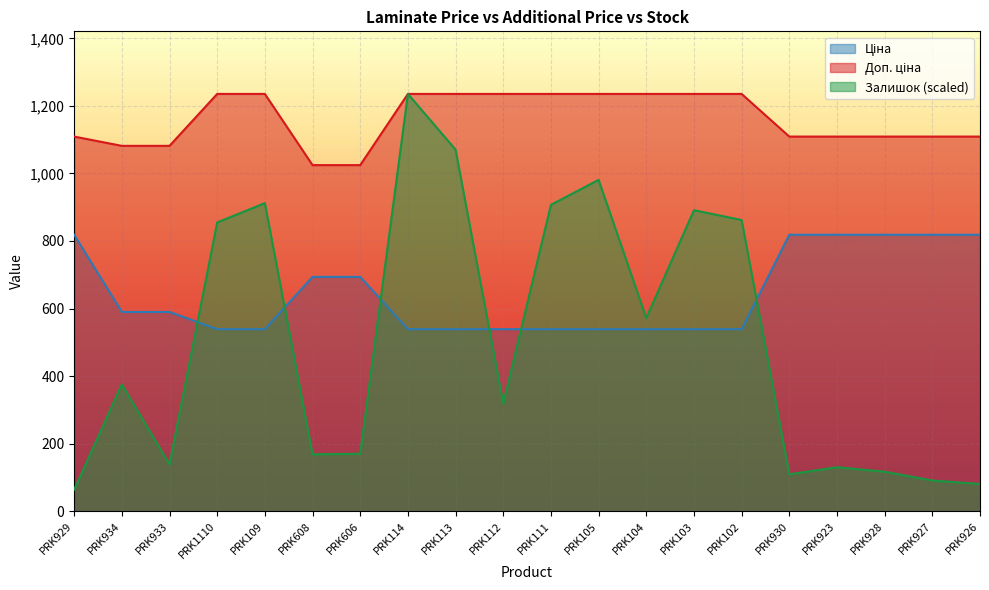

Reading right to left, what are all the values shown in this chart?

Ціна: PRK926=818.5	PRK927=818.5	PRK928=818.5	PRK923=818.5	PRK930=818.5	PRK102=539.0	PRK103=539.0	PRK104=539.0	PRK105=539.0	PRK111=539.0	PRK112=539.0	PRK113=539.0	PRK114=539.0	PRK606=693.7	PRK608=693.7	PRK109=539.0	PRK1110=539.0	PRK933=589.9	PRK934=589.9	PRK929=818.5
Доп. ціна: PRK926=1109.2	PRK927=1109.2	PRK928=1109.2	PRK923=1109.2	PRK930=1109.2	PRK102=1235.4	PRK103=1235.4	PRK104=1235.4	PRK105=1235.4	PRK111=1235.4	PRK112=1235.4	PRK113=1235.4	PRK114=1235.4	PRK606=1024.6	PRK608=1024.6	PRK109=1235.4	PRK1110=1235.4	PRK933=1081.7	PRK934=1081.7	PRK929=1109.2
Залишок: PRK926=80.7	PRK927=90.9	PRK928=117.0	PRK923=130.2	PRK930=109.3	PRK102=862.1	PRK103=891.2	PRK104=572.0	PRK105=981.1	PRK111=907.0	PRK112=318.7	PRK113=1070.4	PRK114=1235.4	PRK606=170.1	PRK608=168.5	PRK109=912.1	PRK1110=854.9	PRK933=138.9	PRK934=375.4	PRK929=63.8